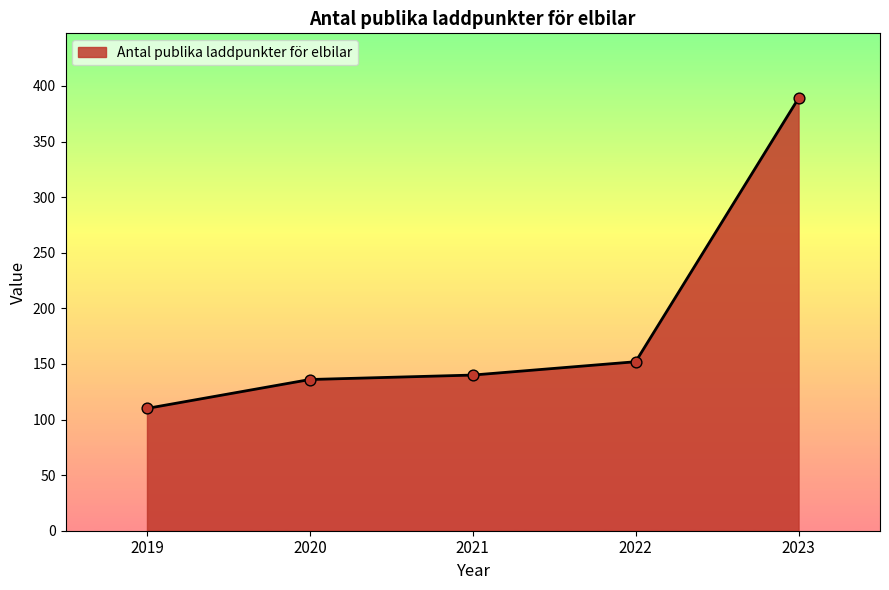

What is the change in value from 2021 to 2023?

+249